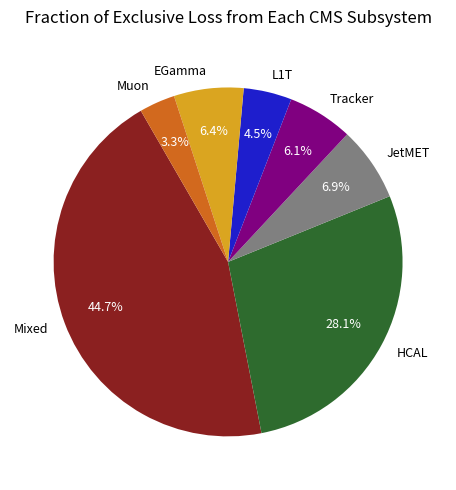

Does L1T represent more than half of the total?

No